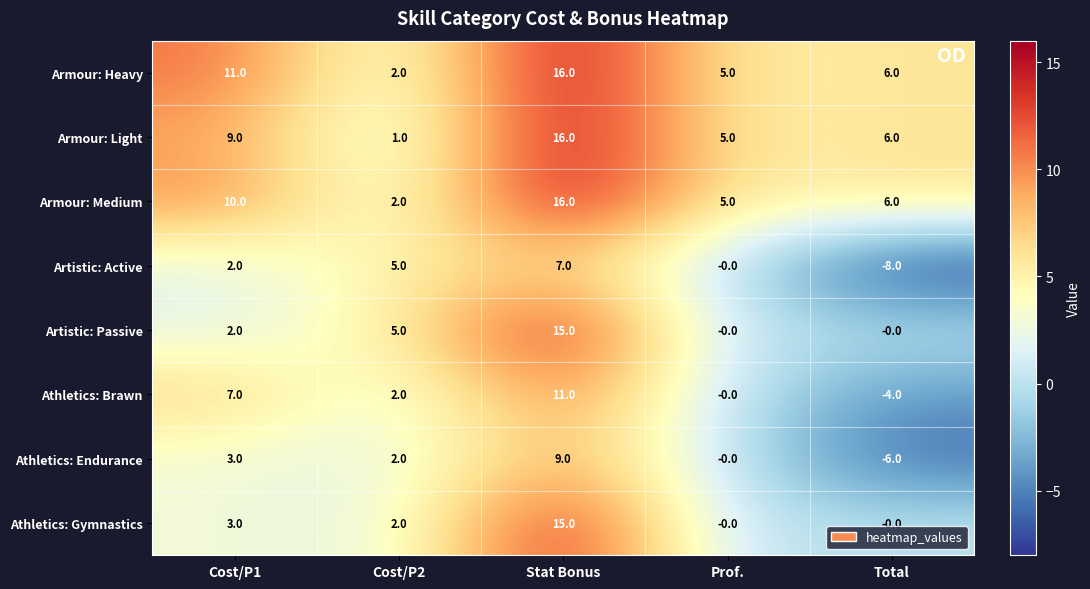

Which label corresponds to the largest value in the chart?

Stat Bonus